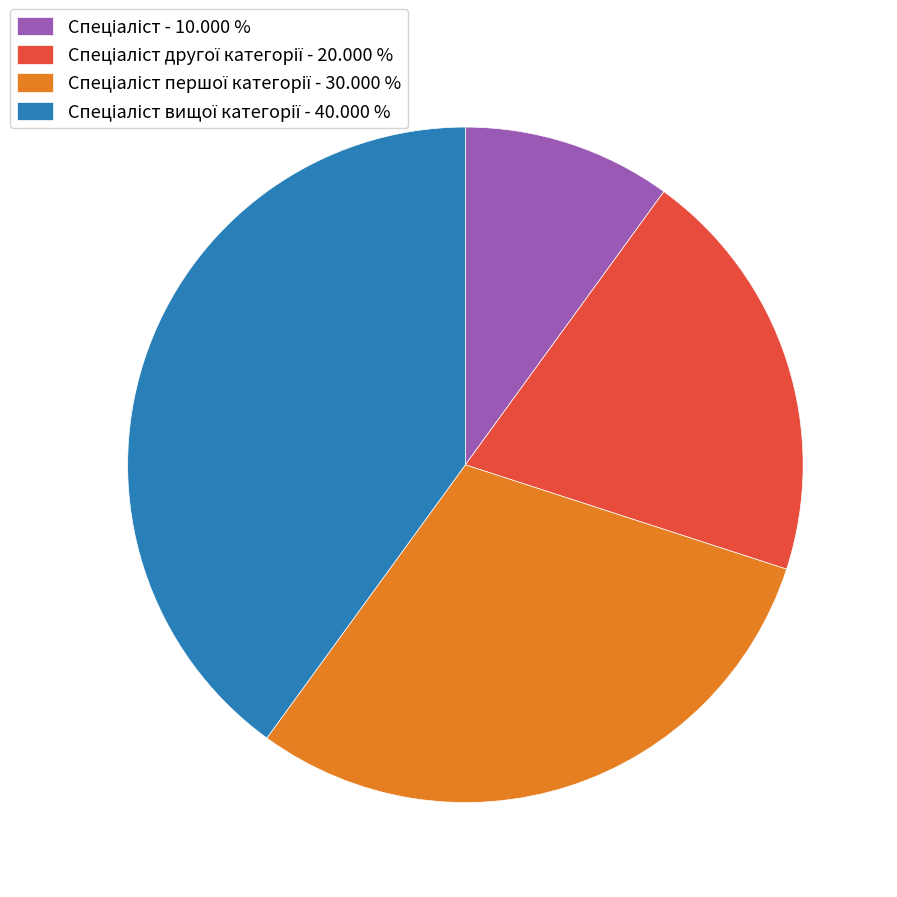

How many slices are in this pie chart?

4